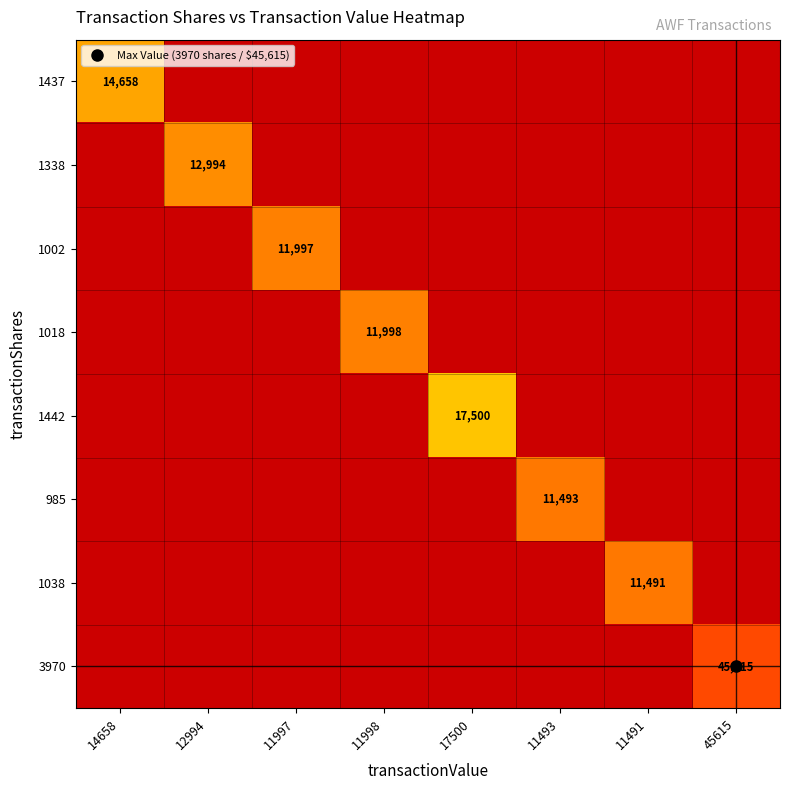

At which category does the chart reach its peak across all series?

45615